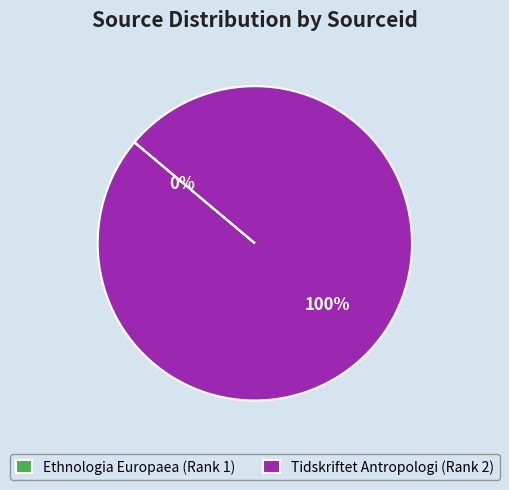

To the nearest percent, what is the average slice percentage?

50%